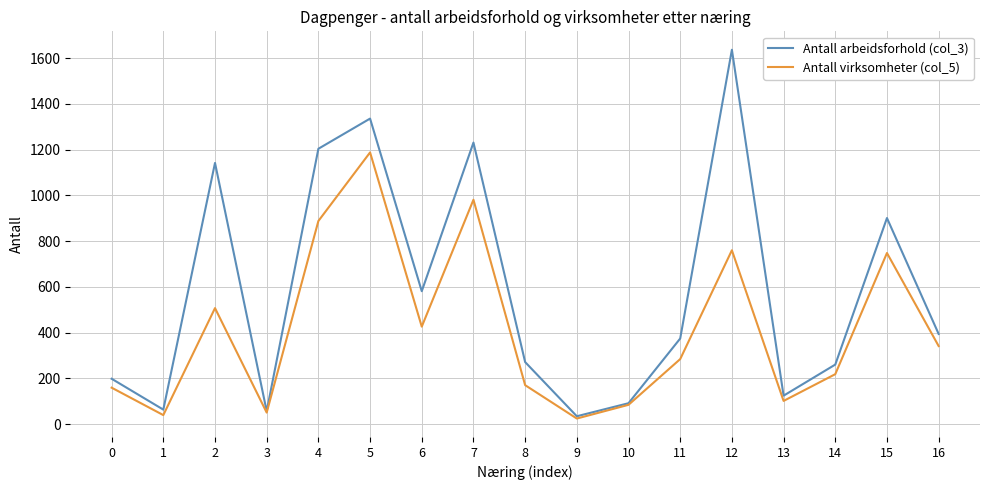

How many categories are shown in the chart?

17